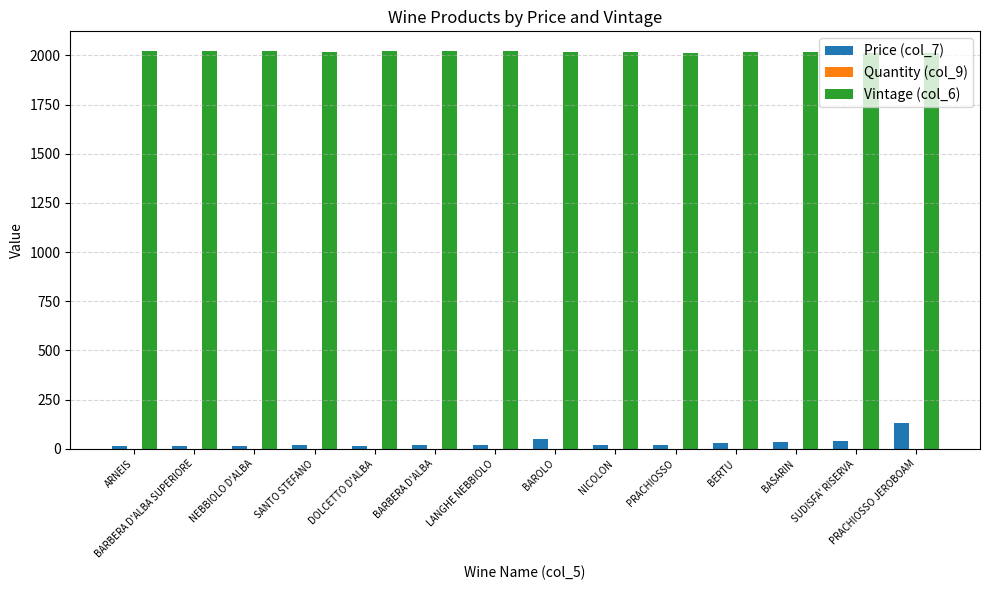

Rank the series by their maximum value, from lowest to highest.

Price (col_7), Vintage (col_6)